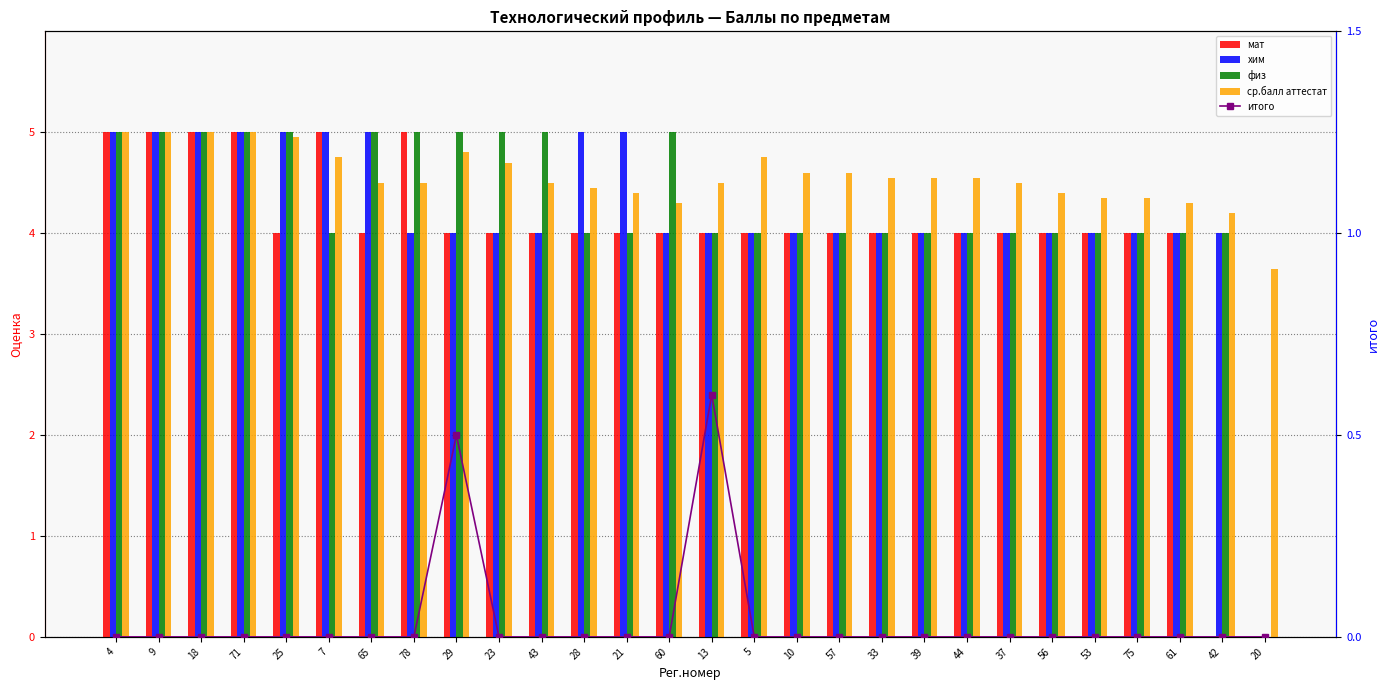

What is the highest value of the мат series?

5.0